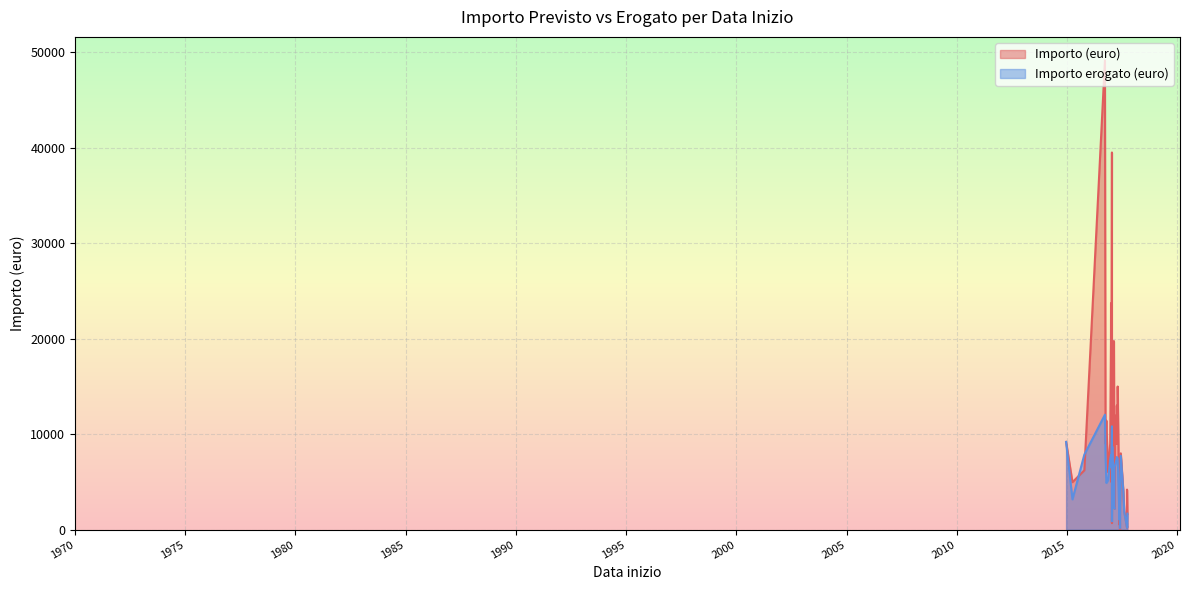

At how many categories does at least one series exceed 15986?

8